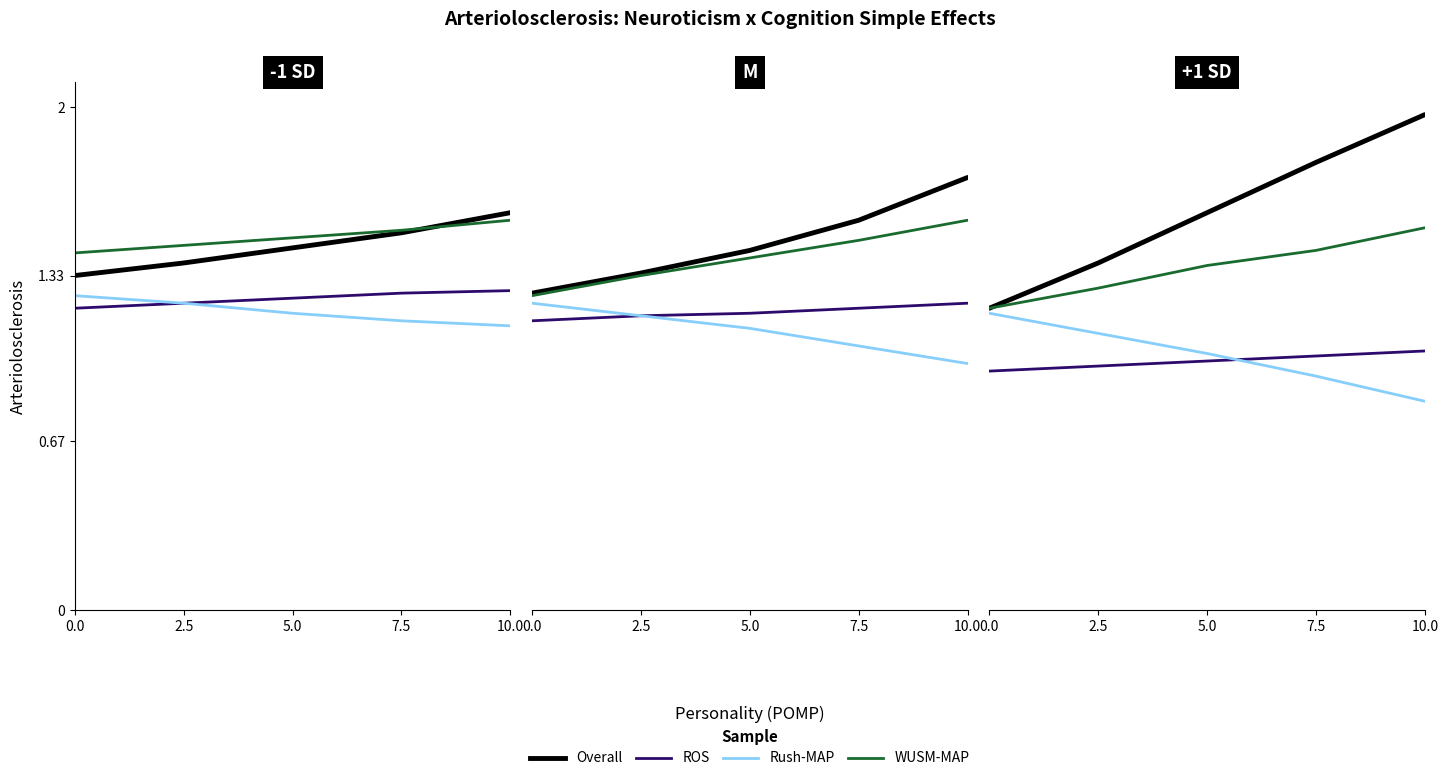

Is it true that Rush-MAP equals 2.0 at 0.0?

False